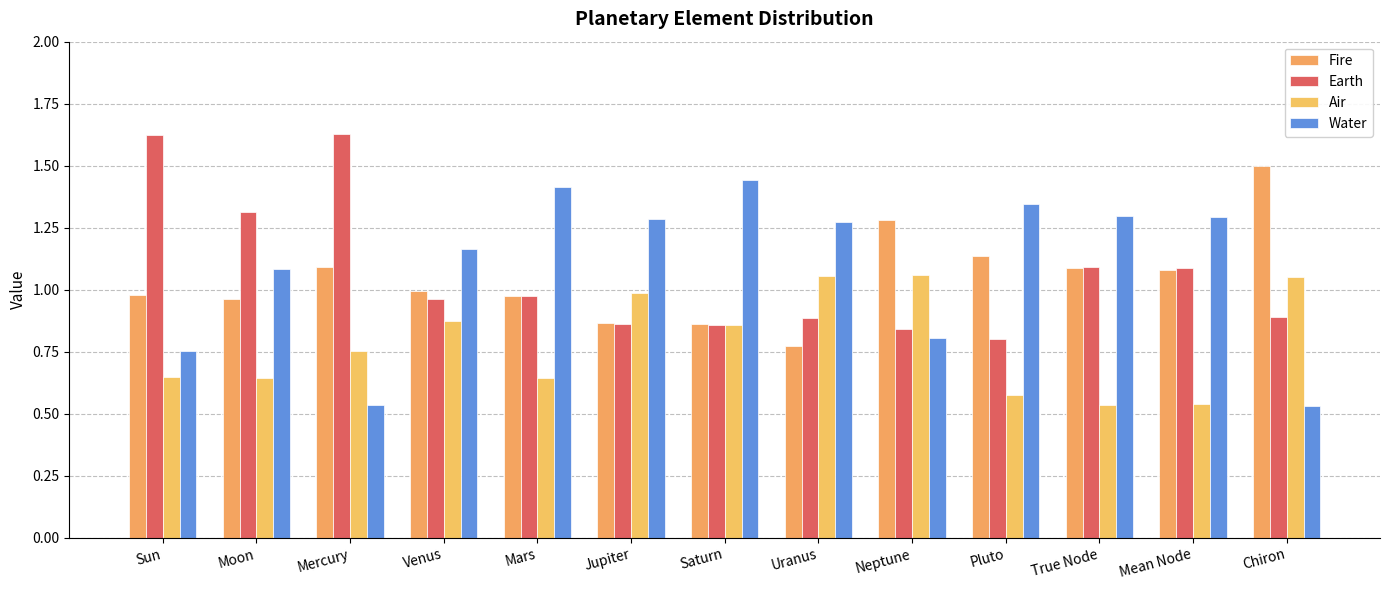

At which category does the chart reach its minimum across all series?

Chiron